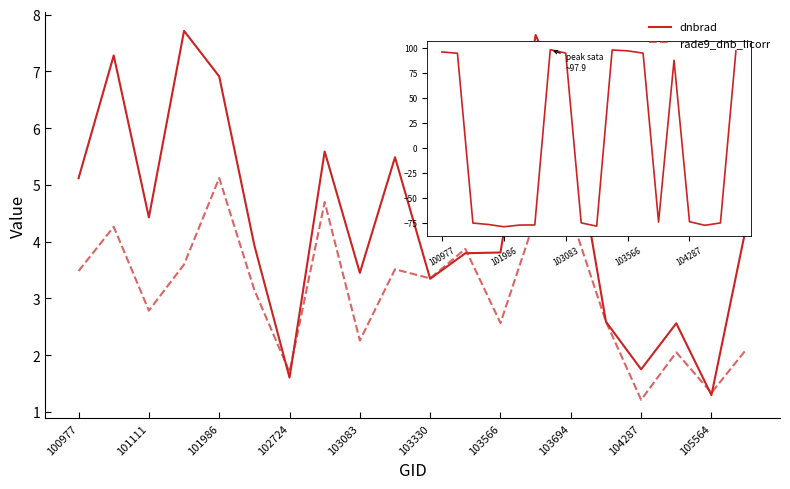

Rank the series by their maximum value, from lowest to highest.

rade9_dnb_licorr, dnbrad